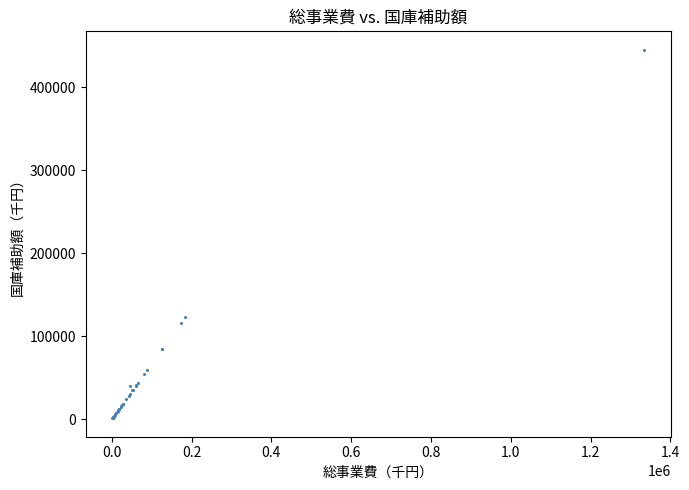

What Y value in the scatter plot is closest to 223008?

122778